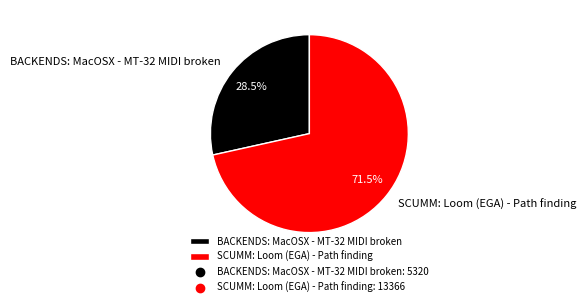

What is the ratio of the value at SCUMM: Loom (EGA) - Path finding to the value at BACKENDS: MacOSX - MT-32 MIDI broken?

2.5